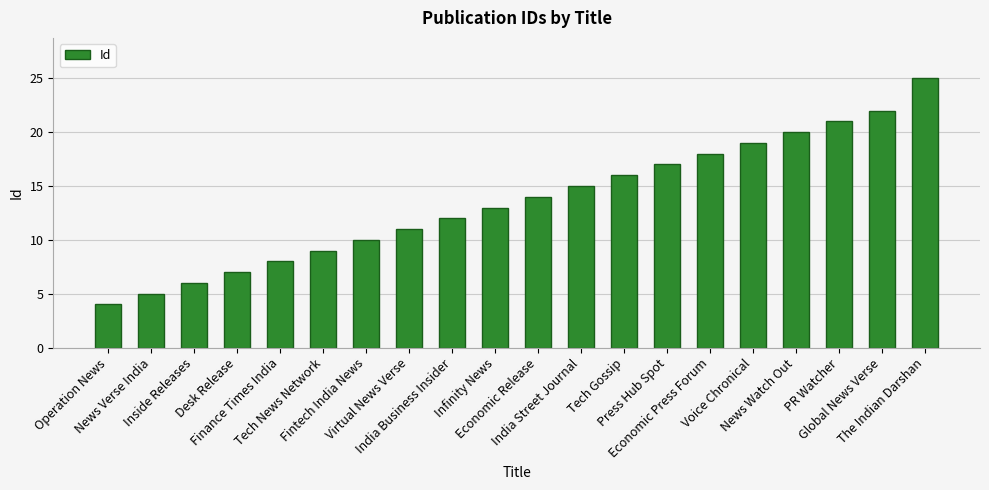

What is the difference between the maximum and second lowest values?

20